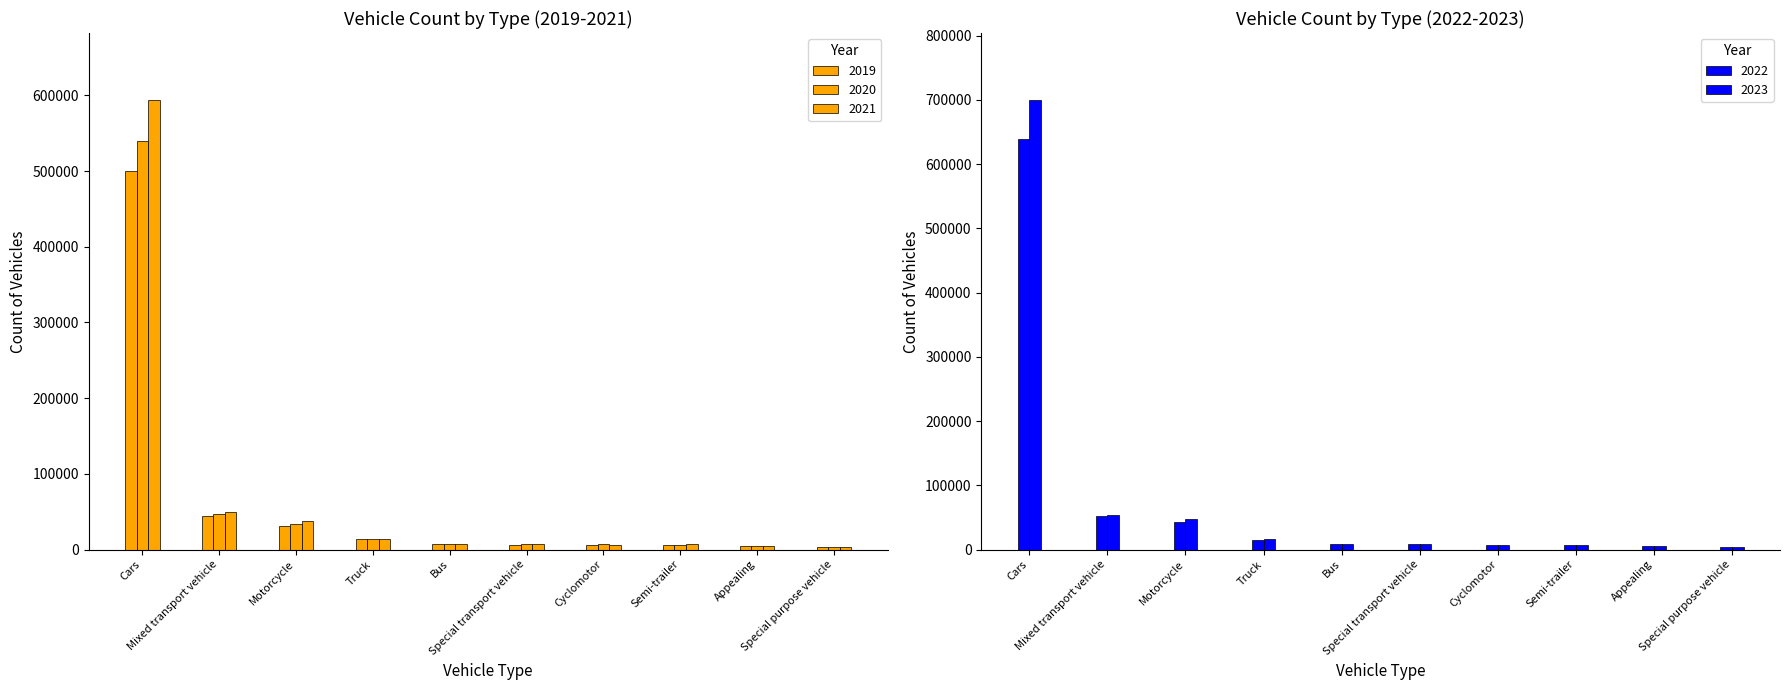

The value of 2021 at Mixed transport vehicle is 20734. True or false?

False